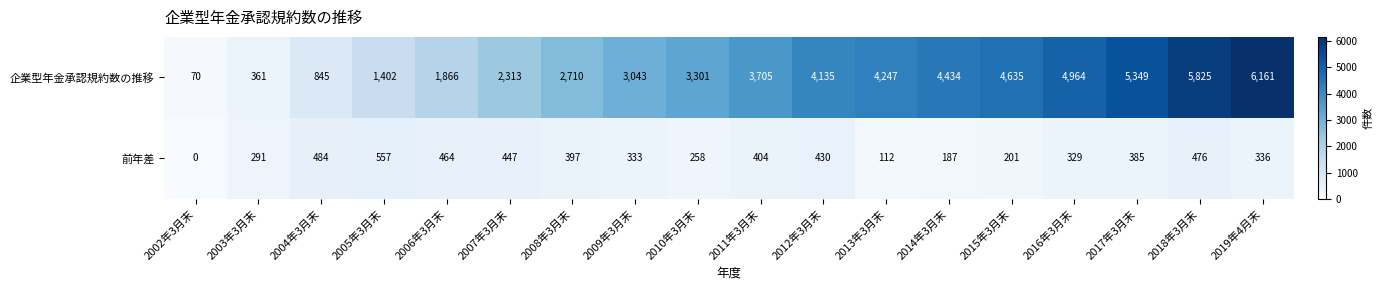

True or false: 企業型年金承認規約数の推移 has a value of 2313 at 2007年3月末.

True